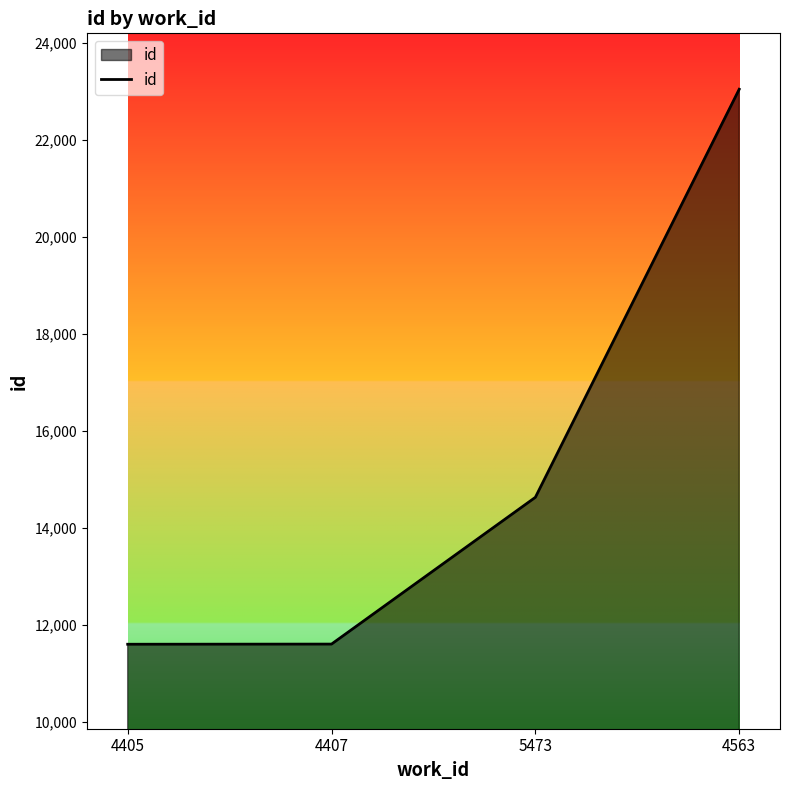

What is the greatest value displayed?

23039